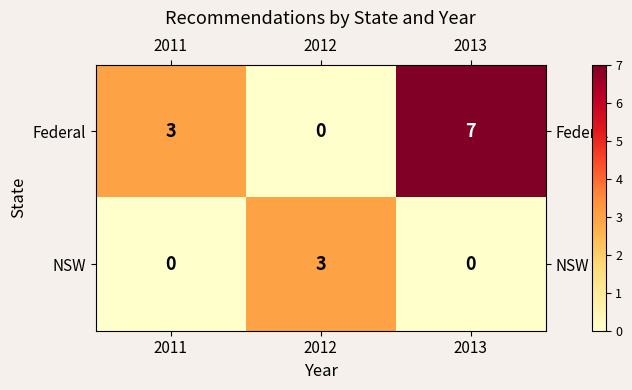

At which category is the sum across all series the highest?

2013